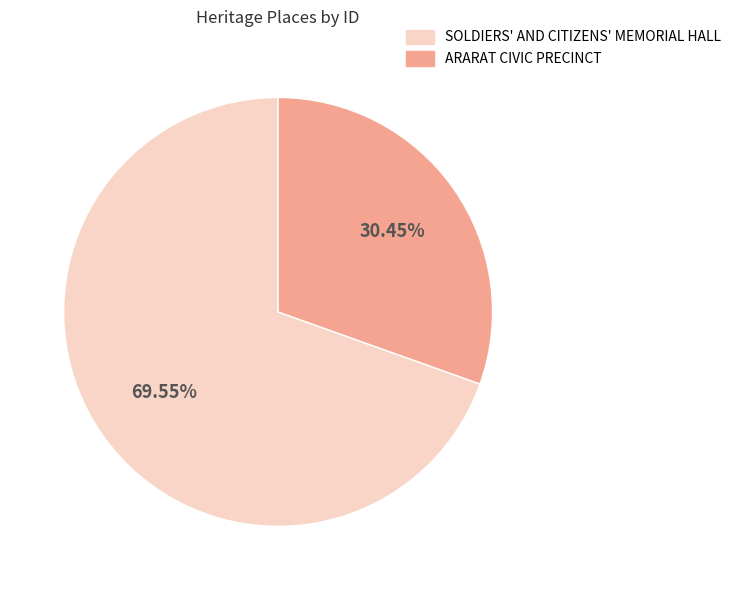

How many slices are in this pie chart?

2